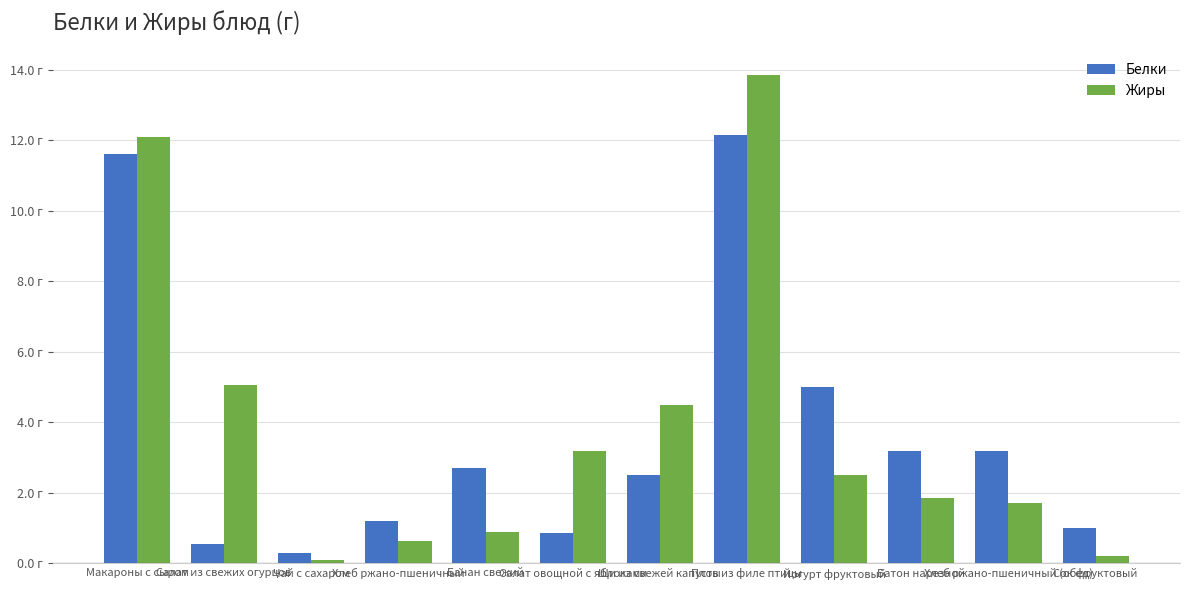

What is the highest value of the Жиры series?

13.8